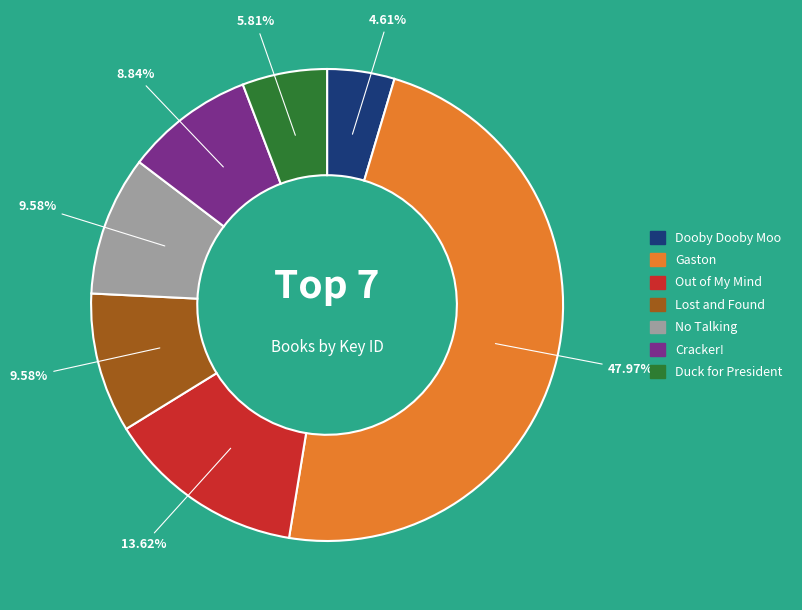

How many segments does this pie chart have?

7